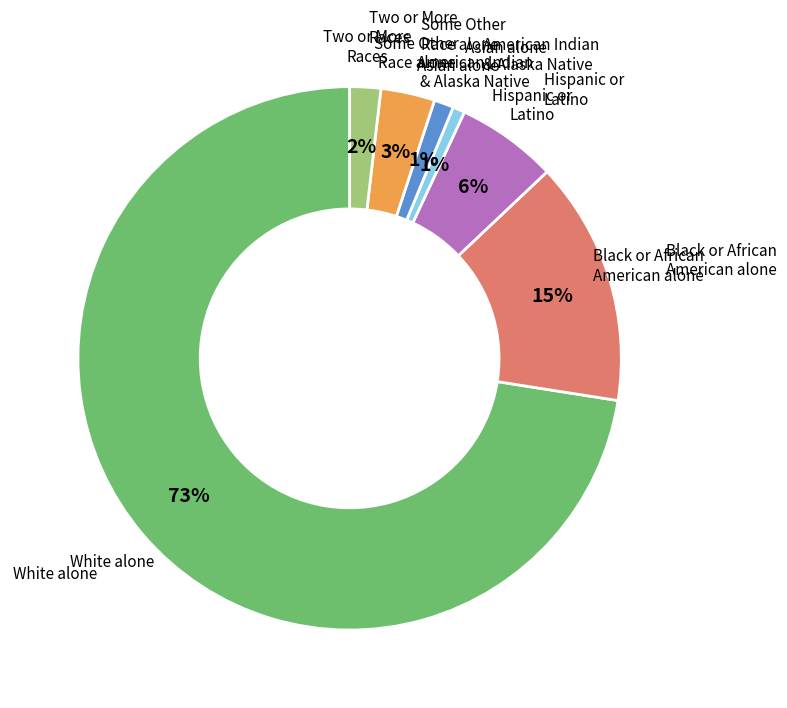

To the nearest percent, what is the average slice percentage?

14%